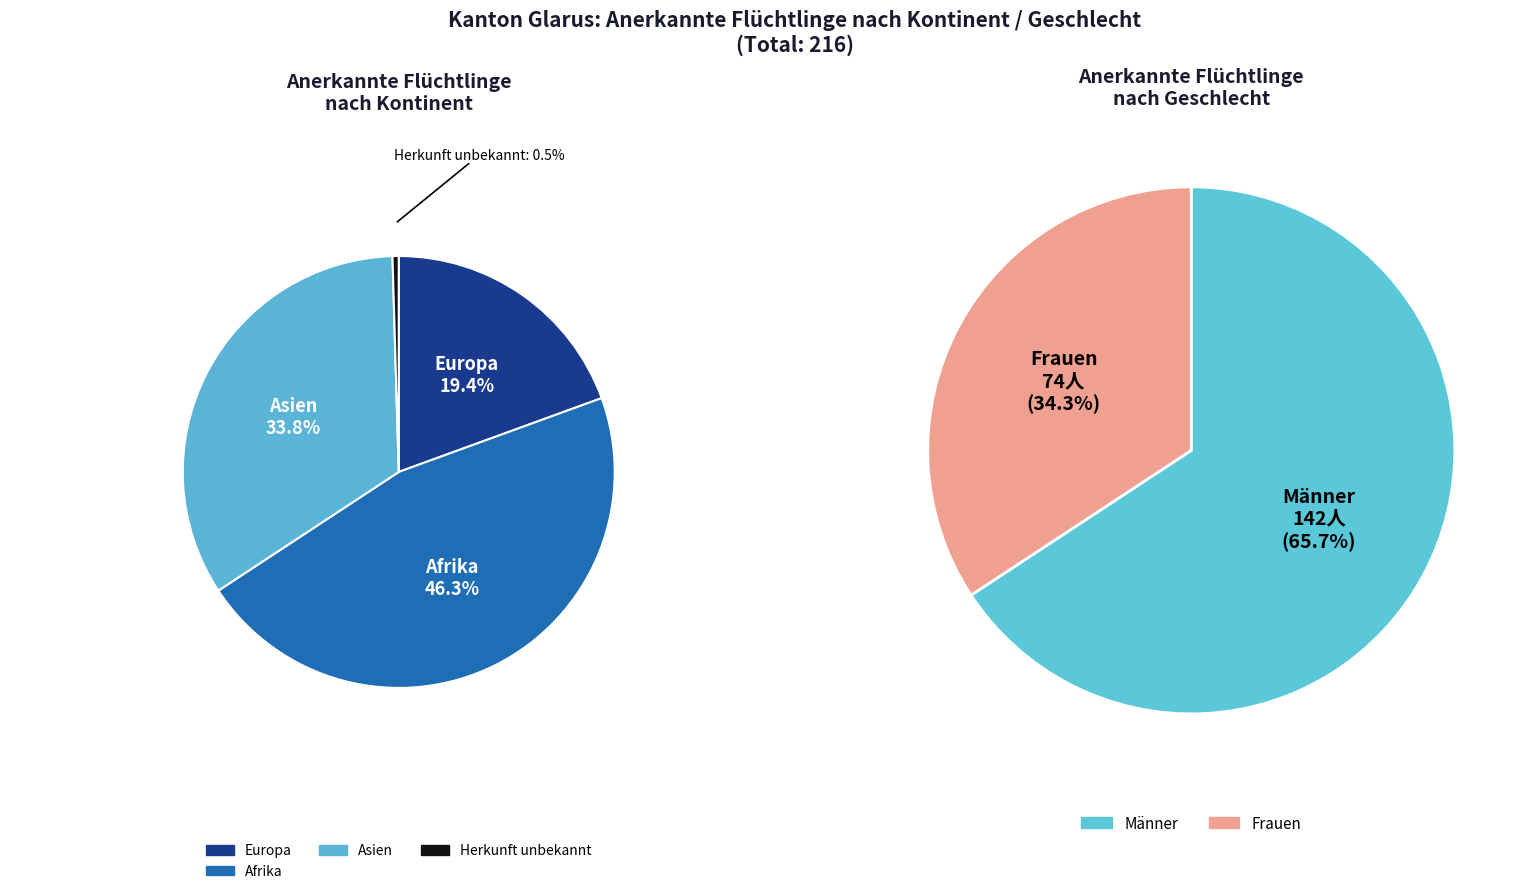

The Herkunft unbekannt slice represents 1% of the pie. True or false?

False